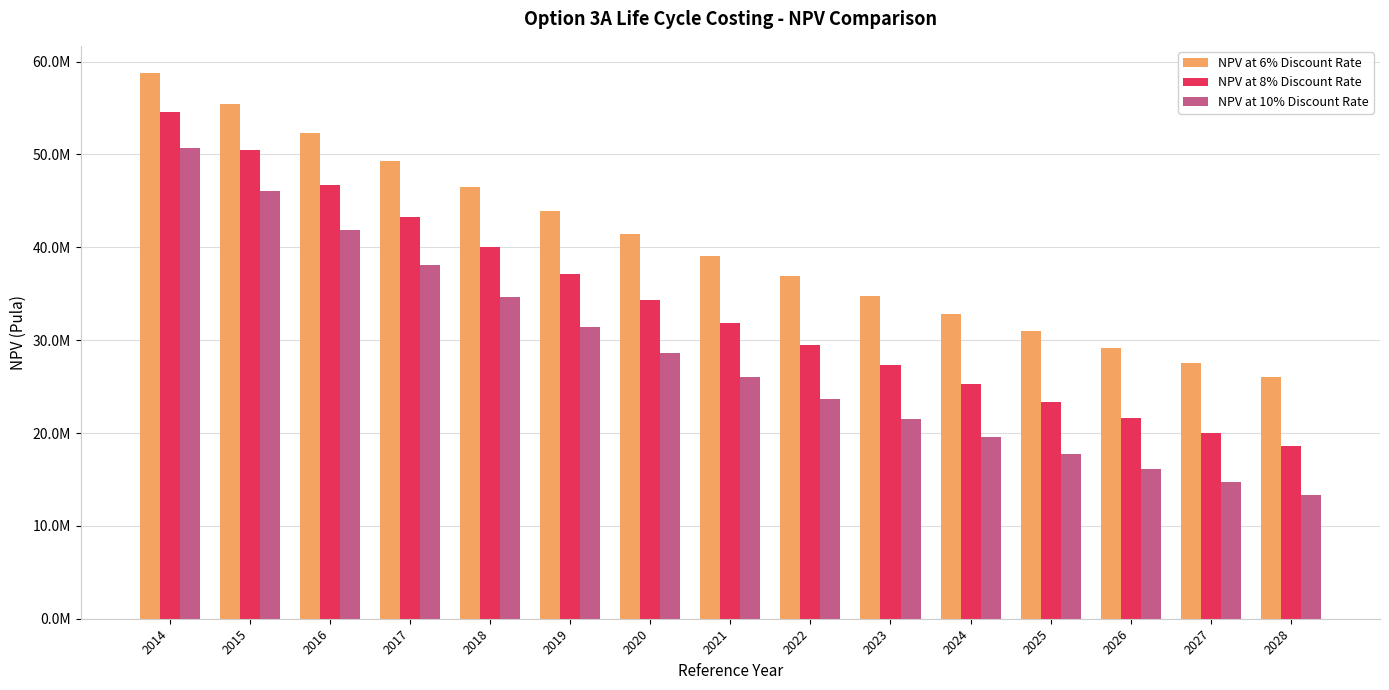

What is the value of the NPV at 6% Discount Rate bar at the 2nd from the left?

55435469.9